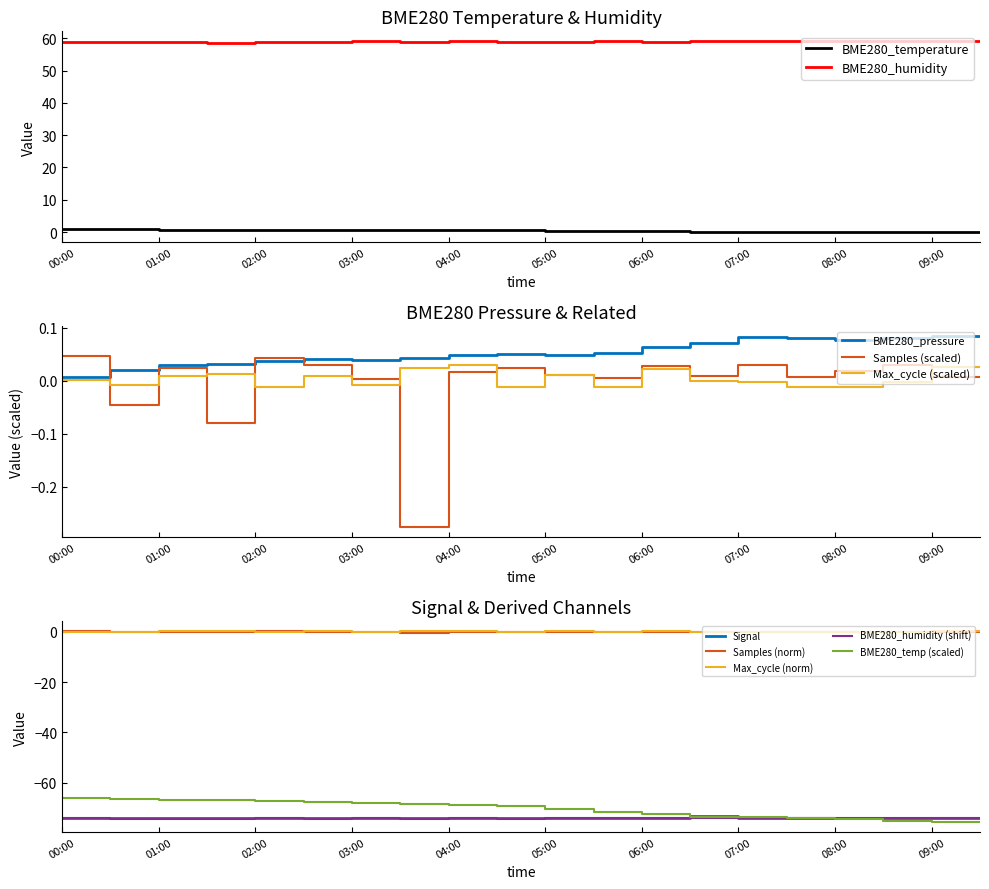

True or false: BME280_humidity and BME280_pressure intersect in this chart.

False